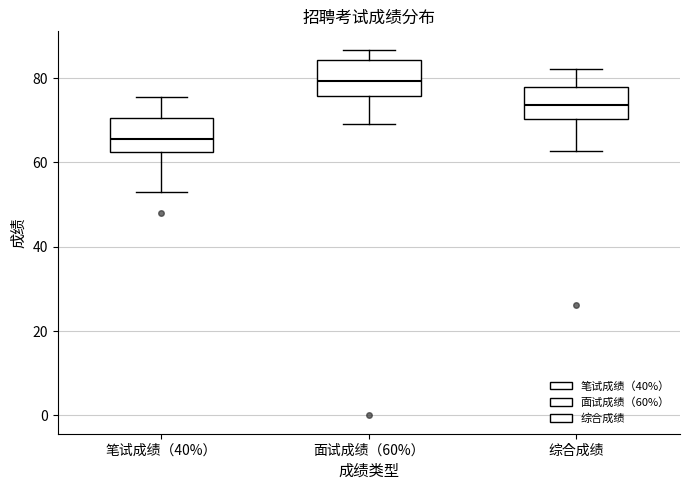

Reading left to right, read every box against the y-axis: the position of its median line, the range the box covers, and the ends of its whiskers. The values are not printed on the chart, so give them approximately, as read against the axis.

笔试成绩（40%）: median 66, box 62 to 70, whiskers 54 to 76
面试成绩（60%）: median 80, box 76 to 84, whiskers 68 to 86
综合成绩: median 74, box 70 to 78, whiskers 62 to 82